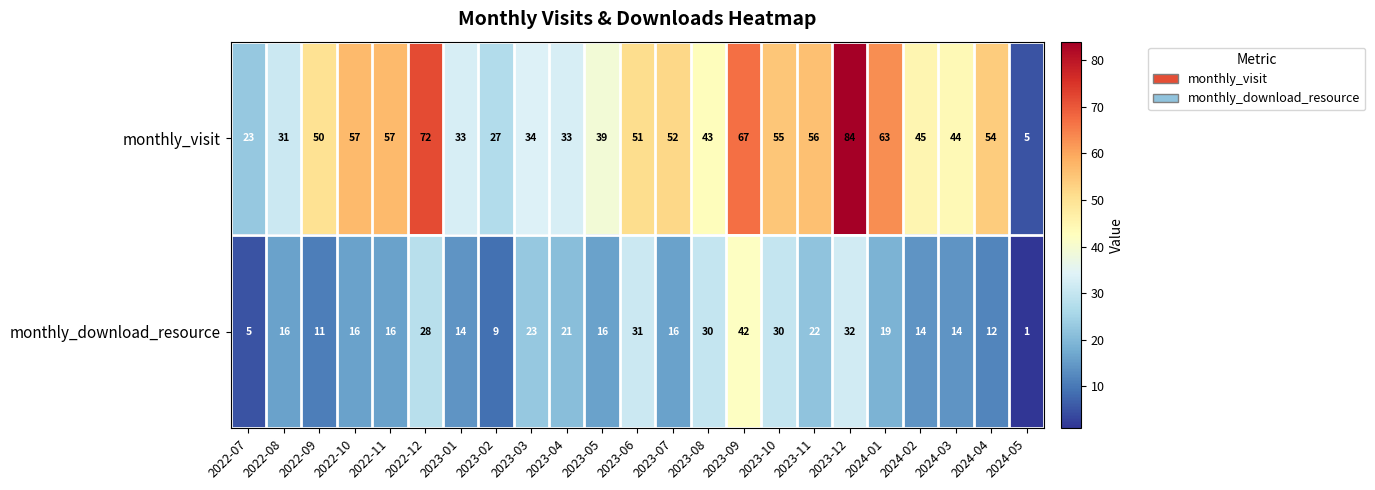

How many categories are shown in the chart?

23